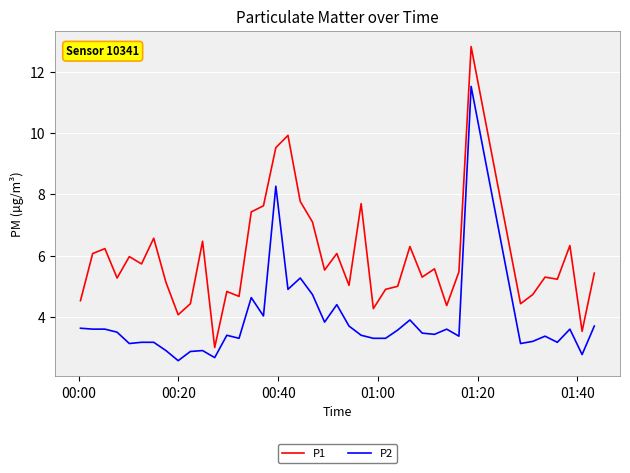

What is the highest value of the P1 series?

12.8